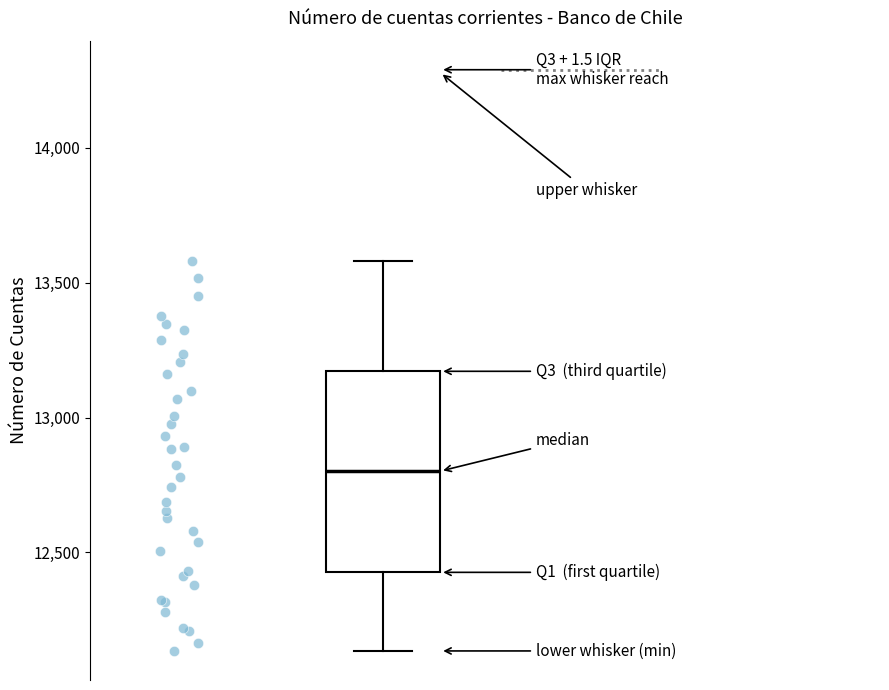

Transcribe this box plot: give where the median line is, the range the box spans, and where the two whiskers end, as read against the y-axis. The values are not printed on the chart, so give them approximately, as read against the axis.

median 12800, box 12450 to 13150, whiskers 12150 to 13600